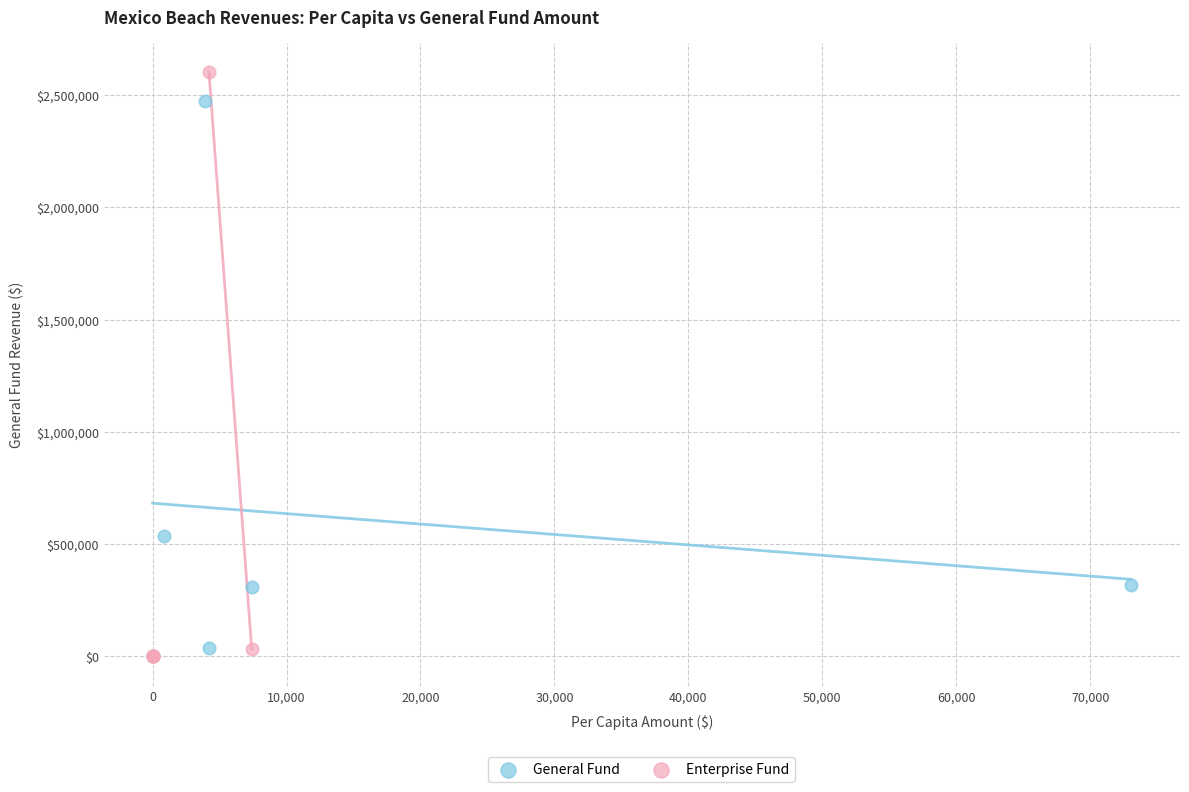

Which series reaches the maximum Y coordinate?

Enterprise Fund